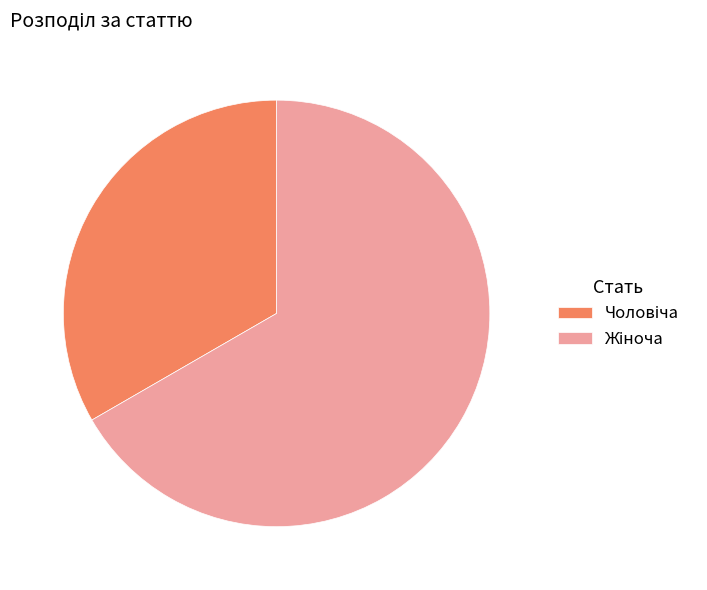

Is there any slice that represents more than half of the pie?

Yes